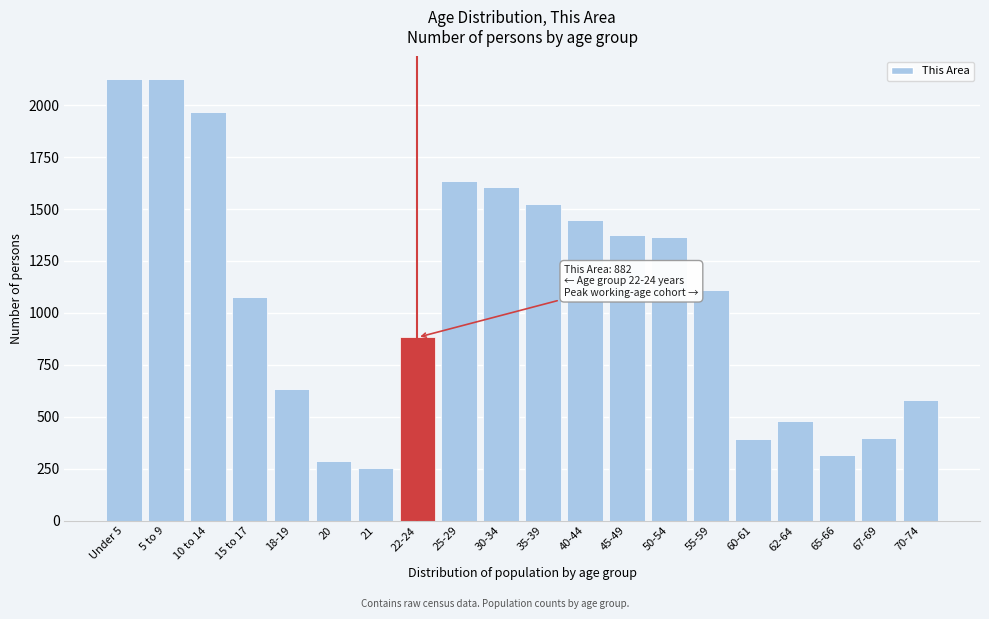

Which has a higher value, 40-44 or 18-19?

40-44